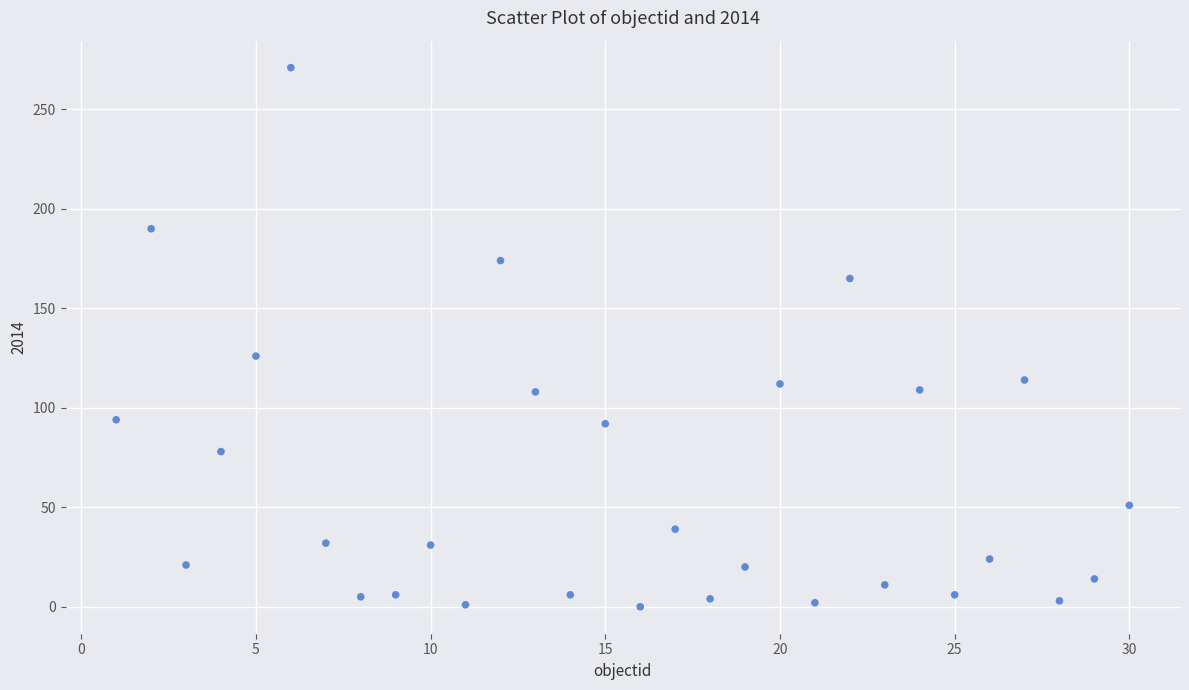

What Y value in the scatter plot is closest to 135?

126